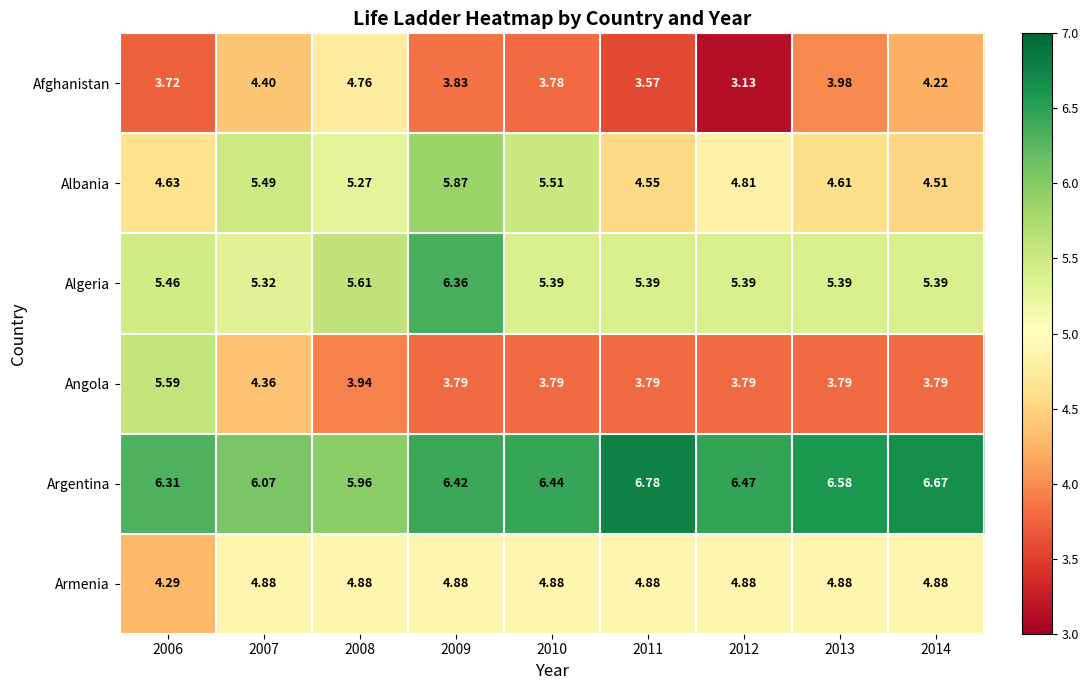

At which category does the chart reach its minimum across all series?

2012